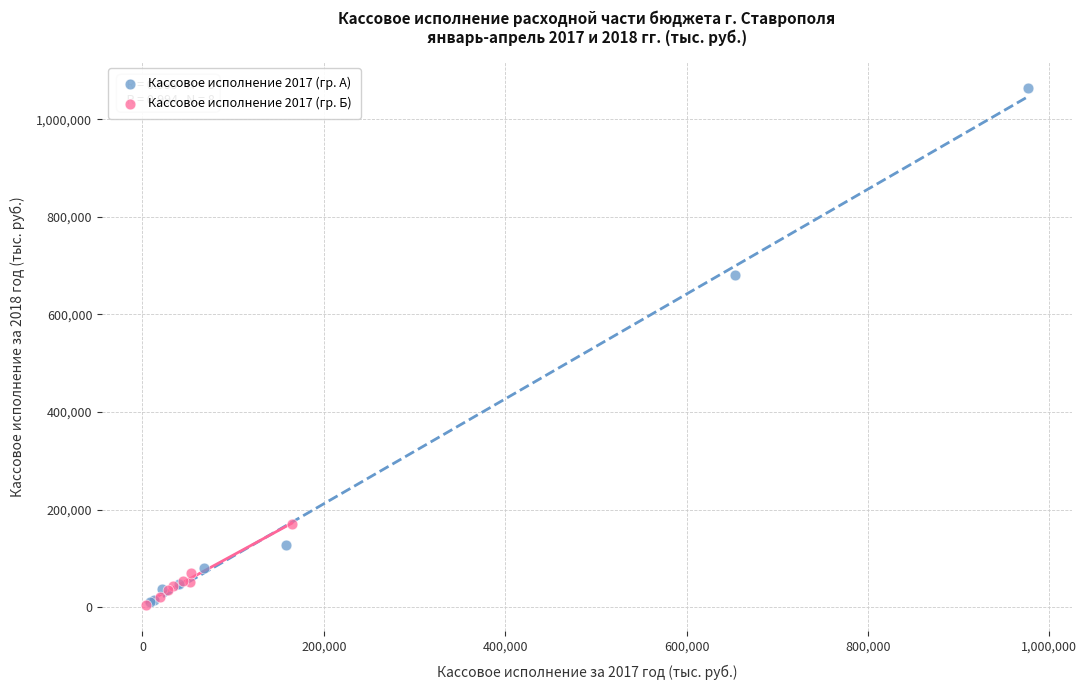

Which series reaches the maximum Y coordinate?

Кассовое исполнение 2017 (гр. А)